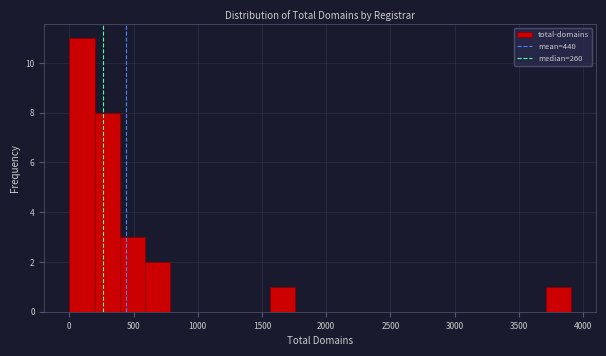

Read against the x-axis, roughly where is the centre of the tallest bar?

100